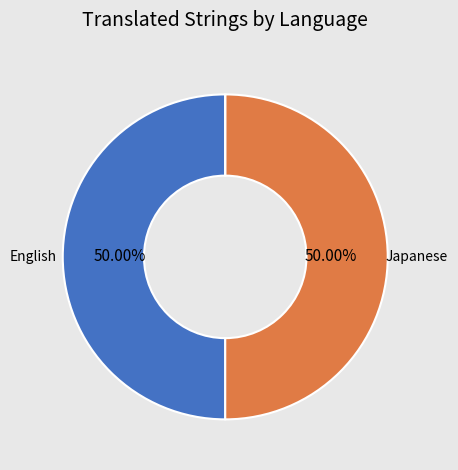

How many slices are in this pie chart?

3